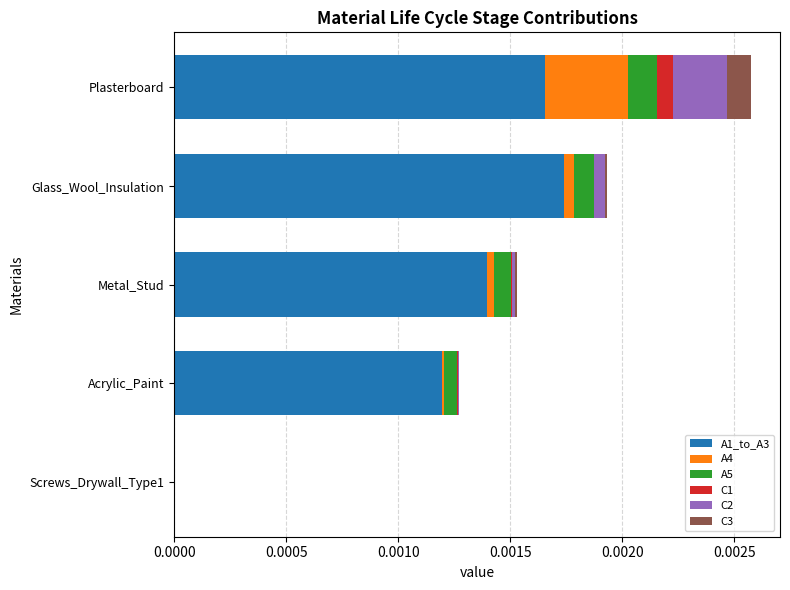

The value of A1_to_A3 at Plasterboard is 0.0. True or false?

True